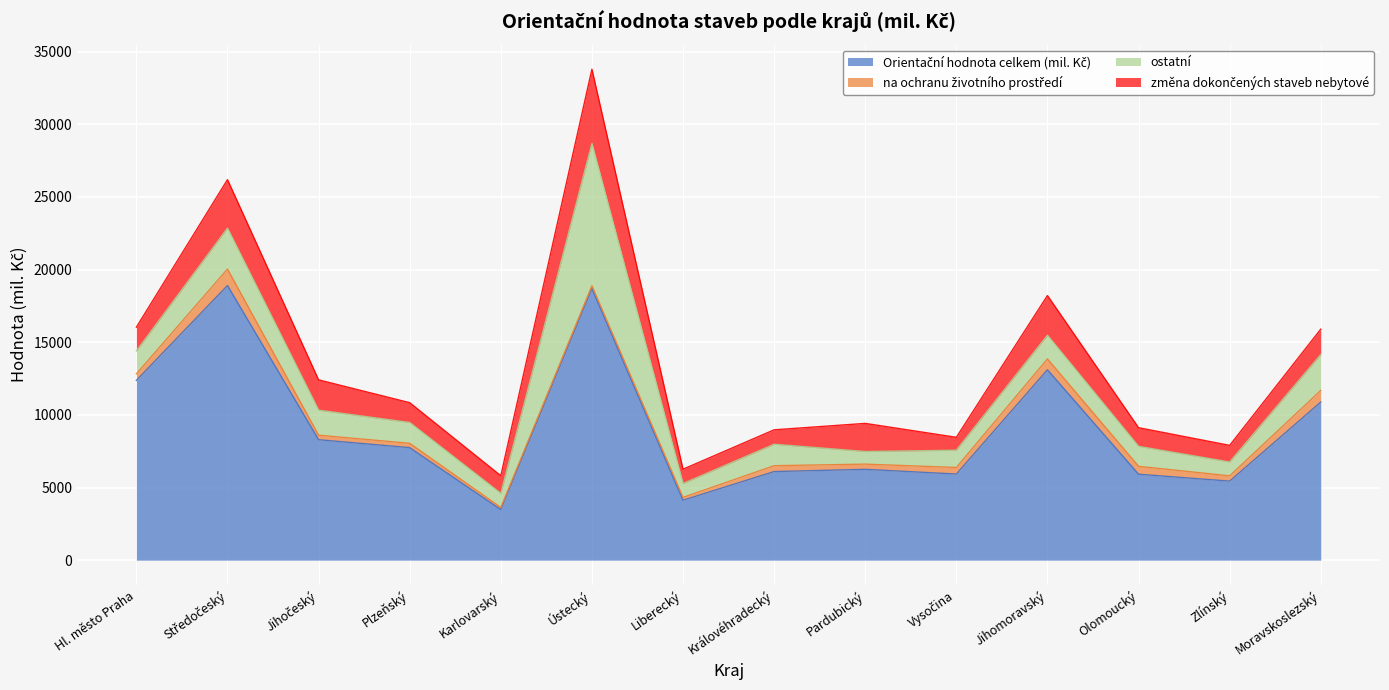

What is the highest value of the na ochranu životního prostředí series?

1133